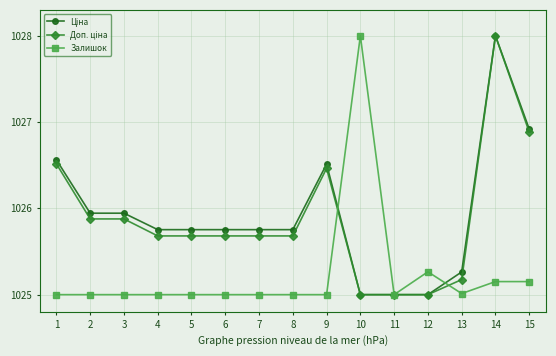

What is the difference between the highest and lowest values at 10?

3.0